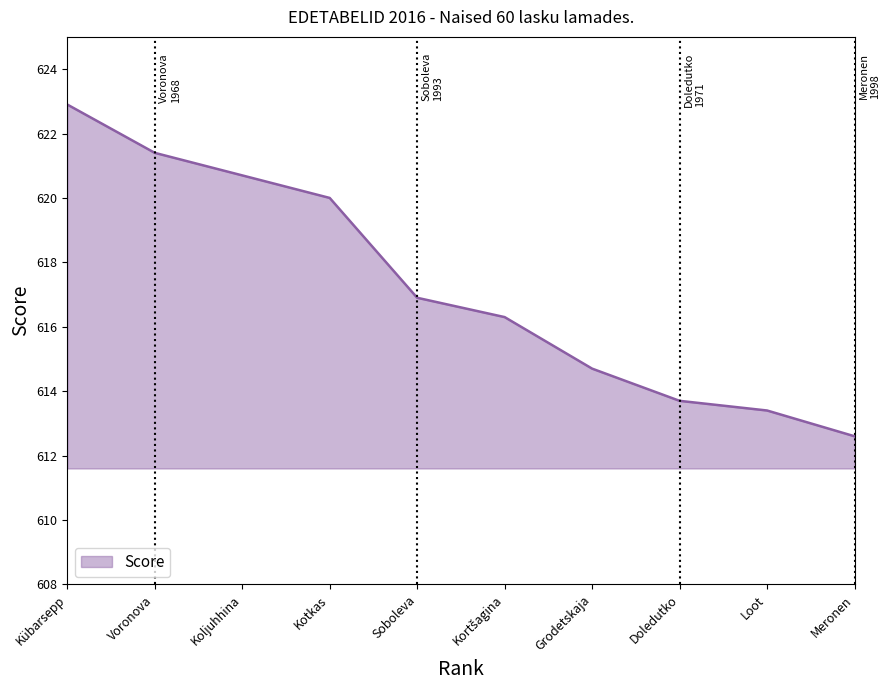

Reading left to right, transcribe all the data shown in this chart.

622.9	621.4	620.7	620.0	616.9	616.3	614.7	613.7	613.4	612.6